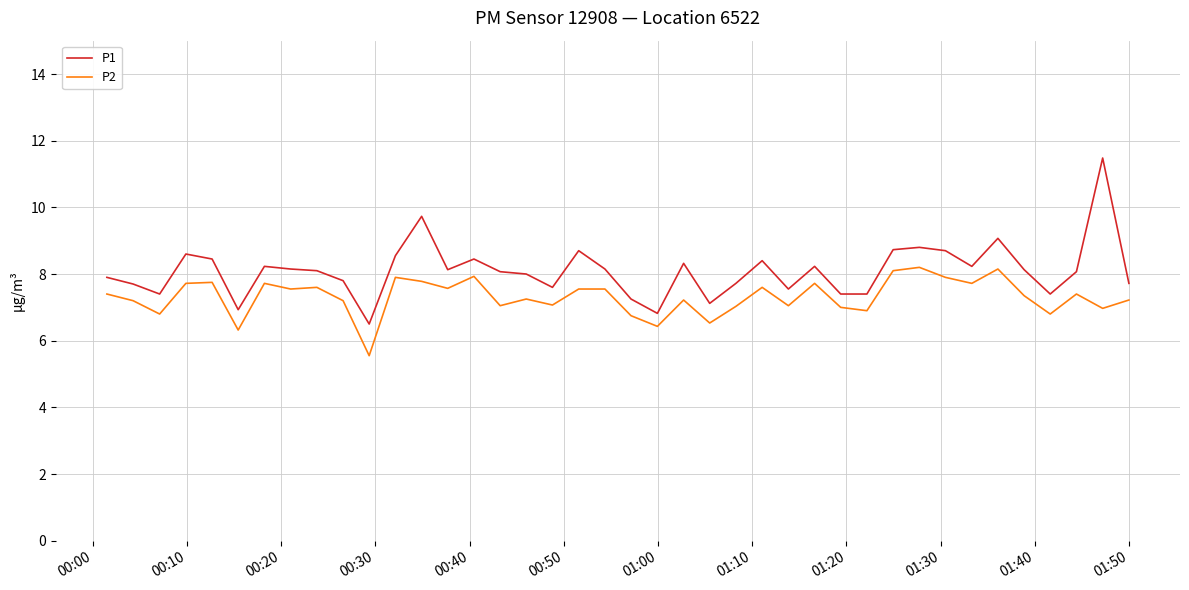

Rank the series by their maximum value, from lowest to highest.

P2, P1